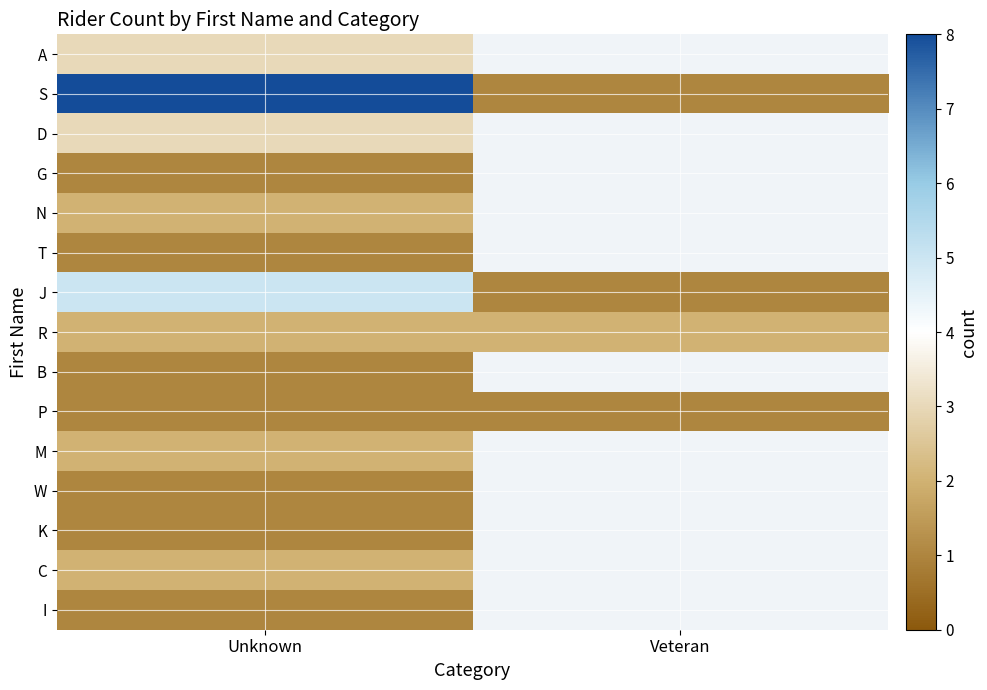

What is the highest value of the N series?

2.0